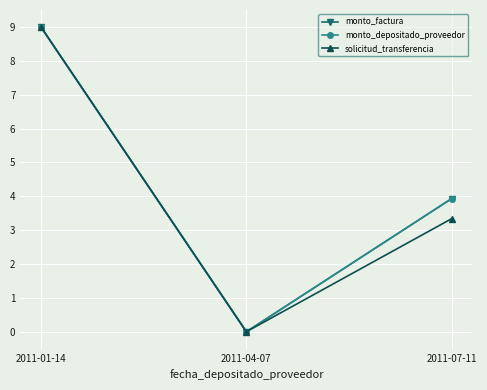

Is this an area chart (filled region under the line)?

No